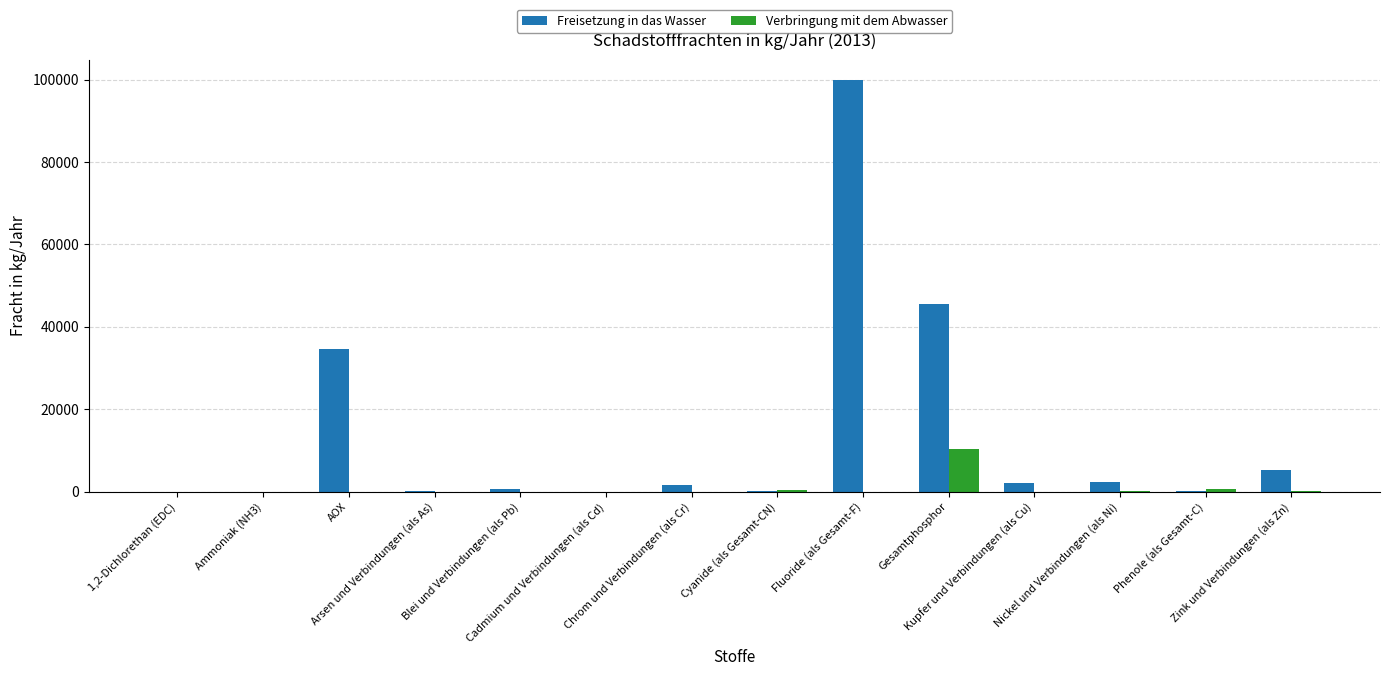

What is the maximum value for Verbringung mit dem Abwasser?

10400